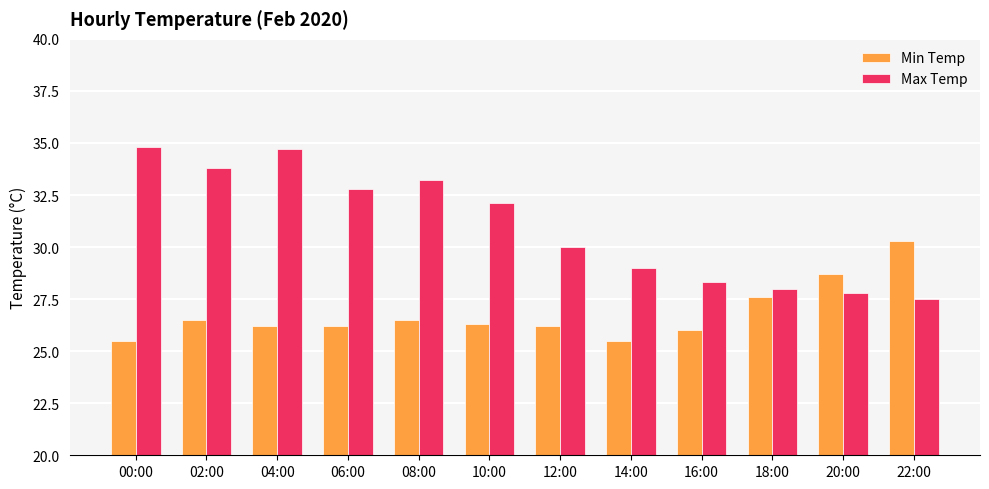

Is the value of Max Temp at 02:00 greater than the value of Min Temp at 16:00?

Yes